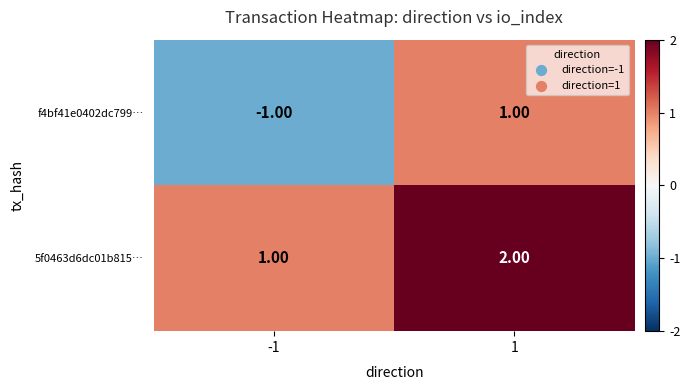

What is the spread (max minus min) of values at 1?

1